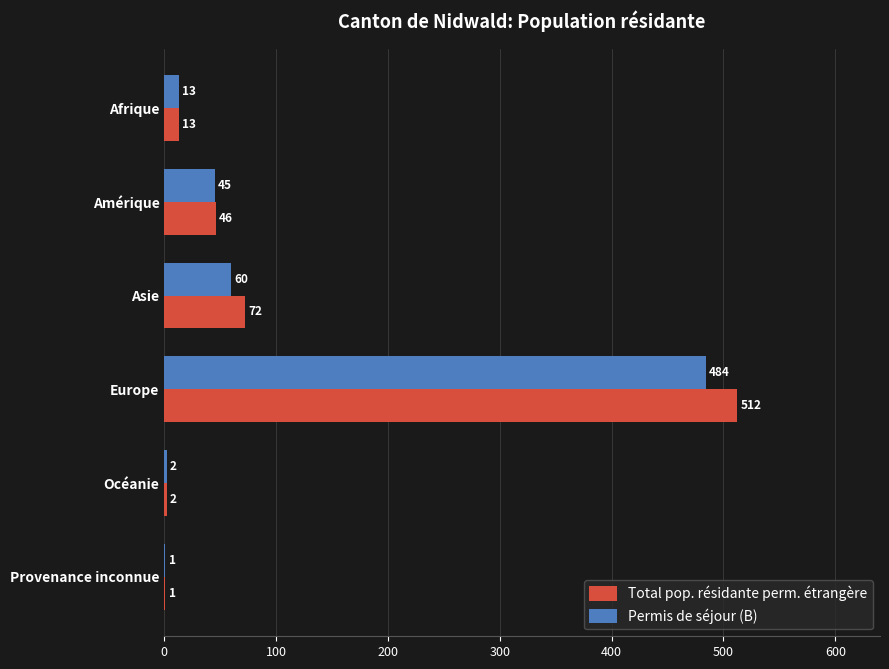

What is the greatest value displayed?

512